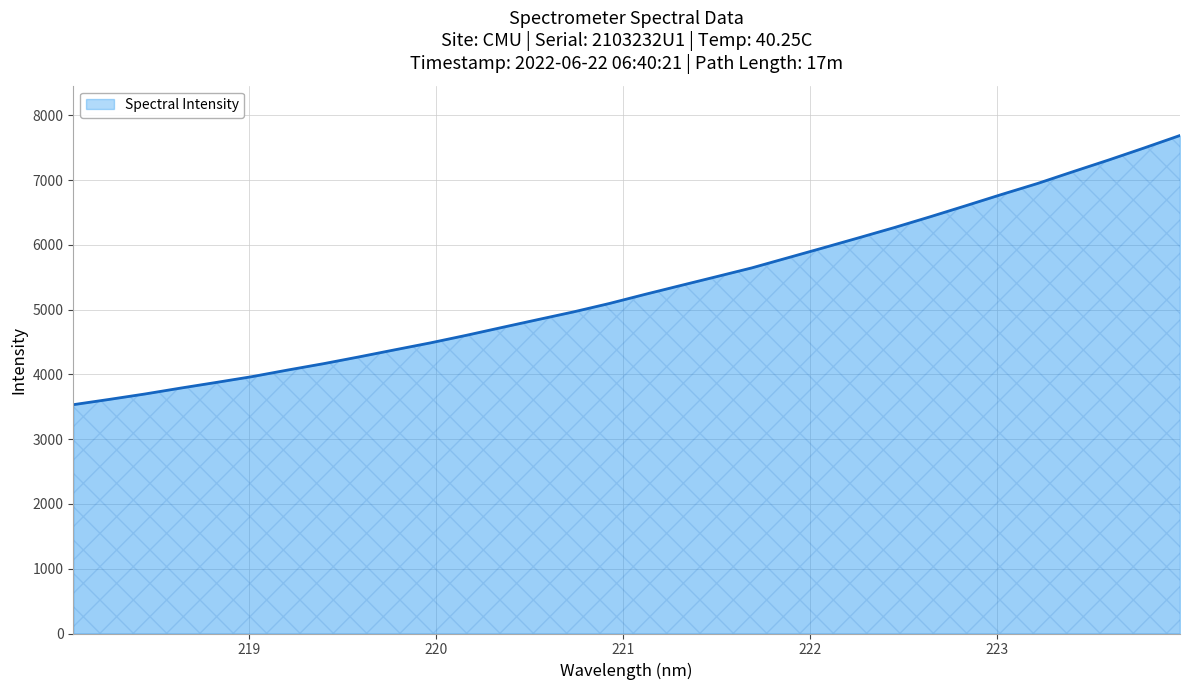

What is the minimum value shown in the chart?

3533.4